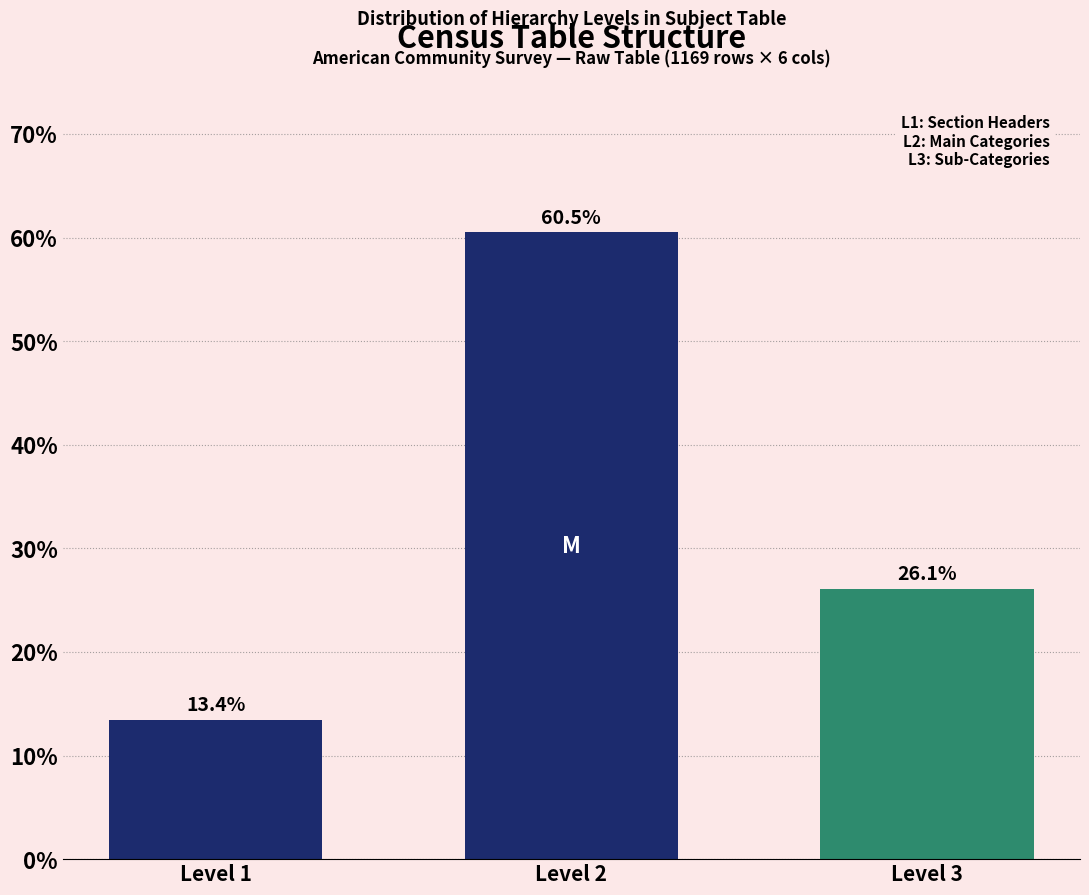

Reading left to right, extract all data points from this chart.

Level 1=13.4	Level 2=60.5	Level 3=26.1